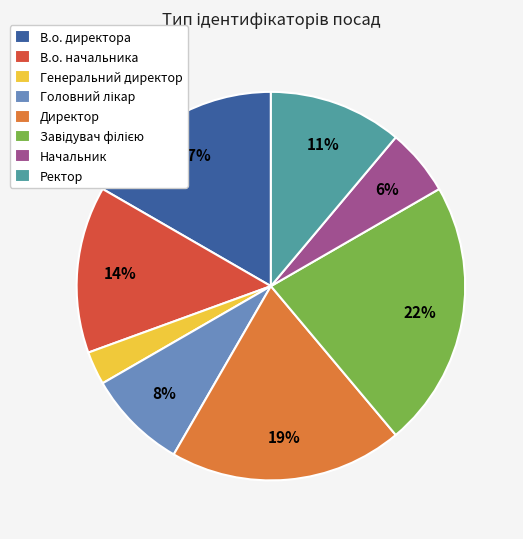

To the nearest percent, what is the average slice percentage?

12%